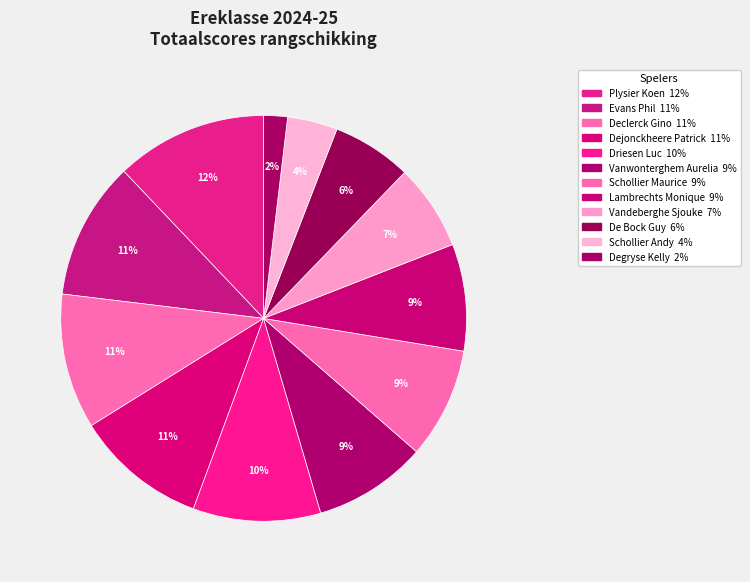

Which category has the biggest portion of the pie?

Plysier Koen